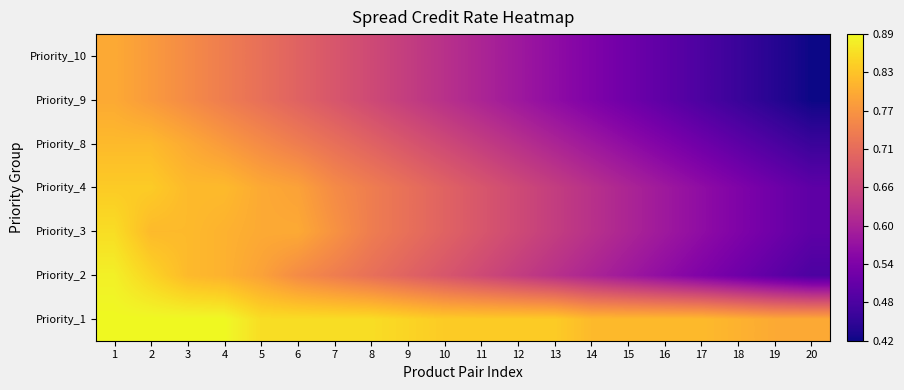

Between 7 and 16, which is larger?

7